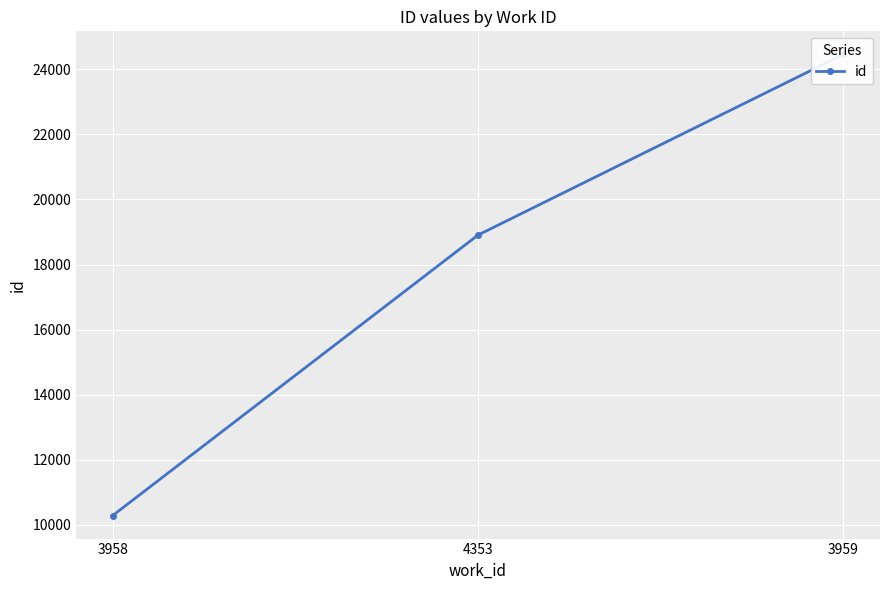

Which category has the highest value across all series?

3959